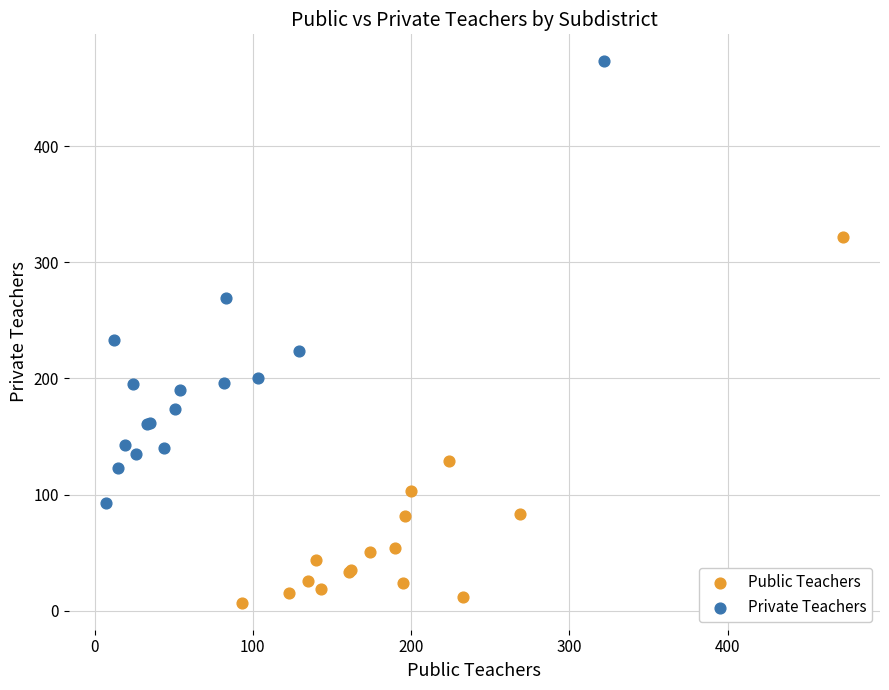

What are all the series names shown in the legend?

Public Teachers, Private Teachers